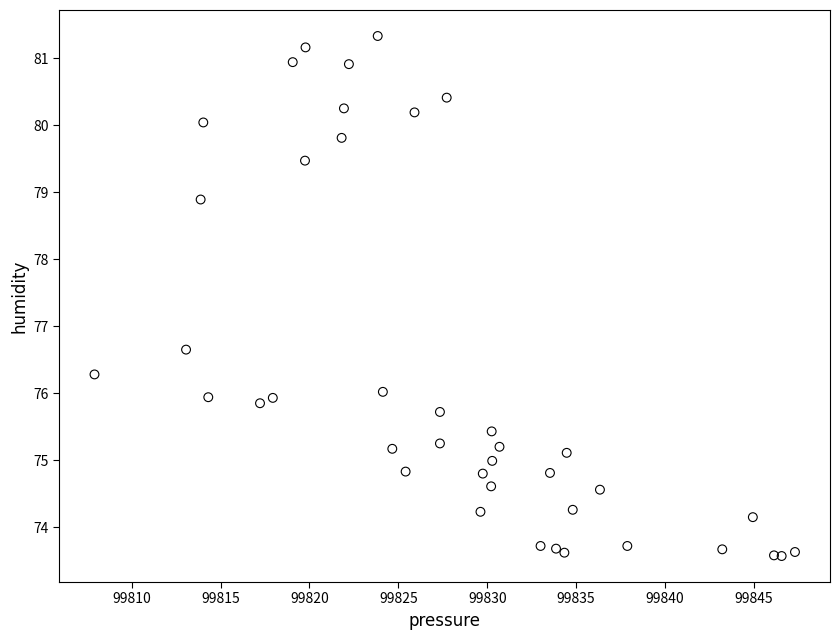

What Y value in the scatter plot is closest to 77?

76.7